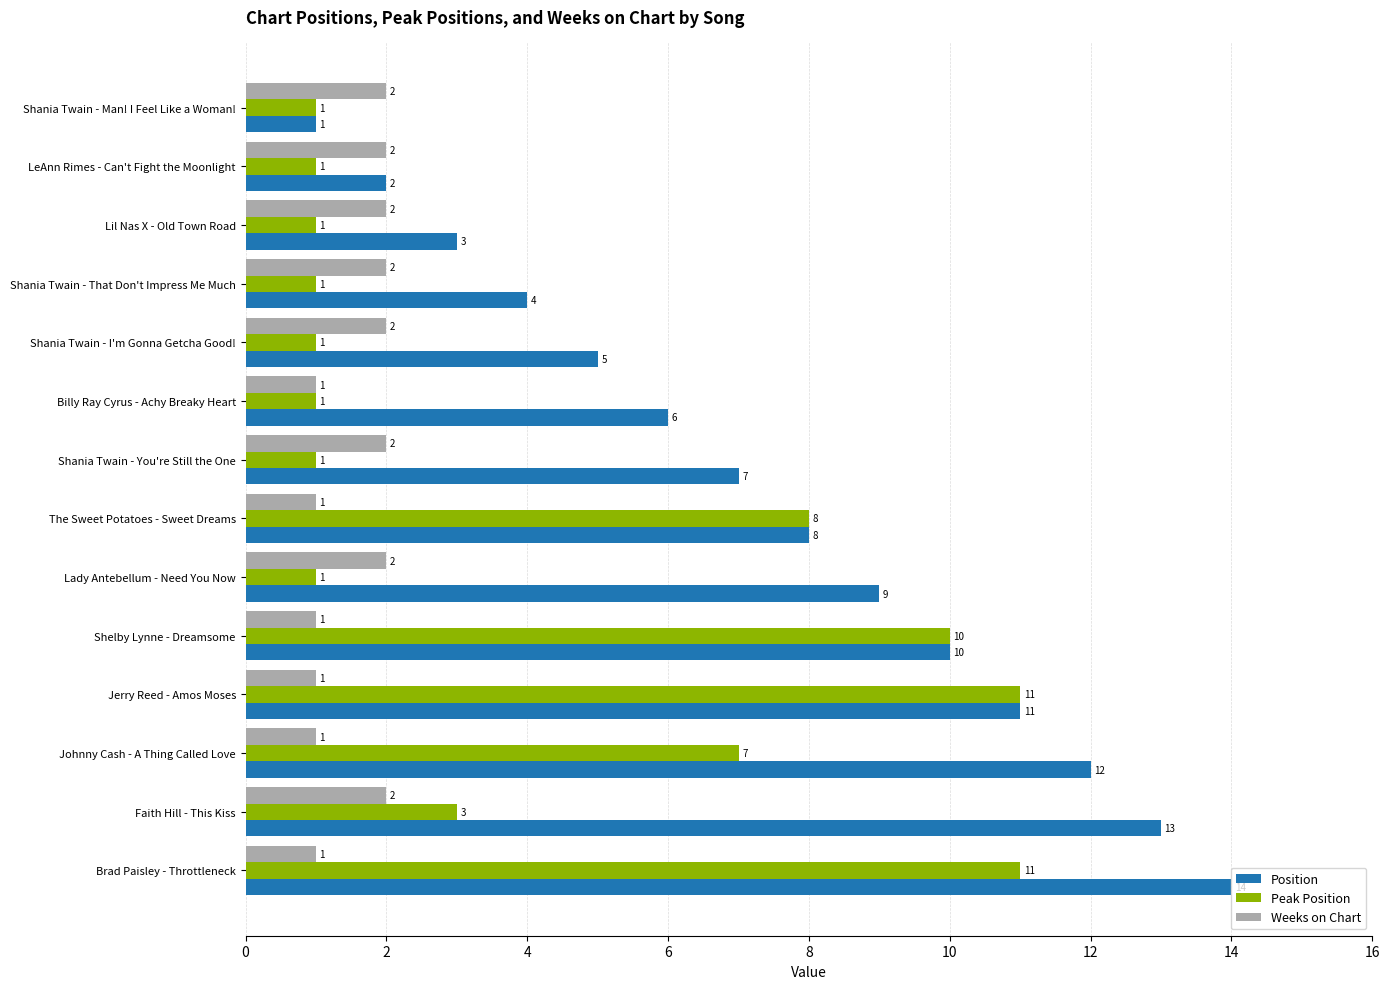

The Position series shows 13 at The Sweet Potatoes - Sweet Dreams. True or false?

False